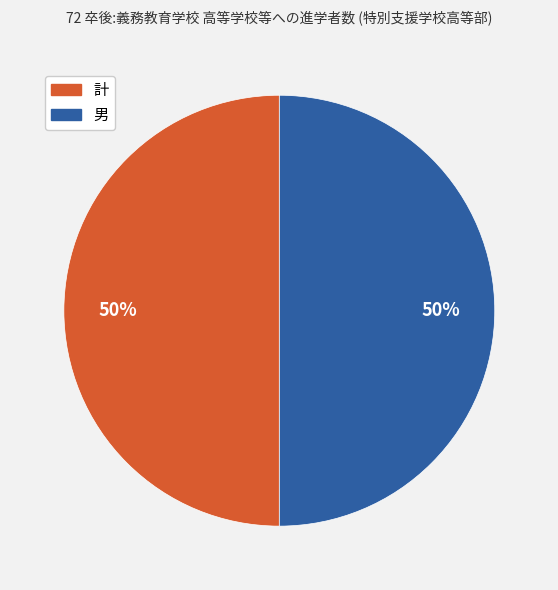

True or false: 計 accounts for 50% of the total.

True